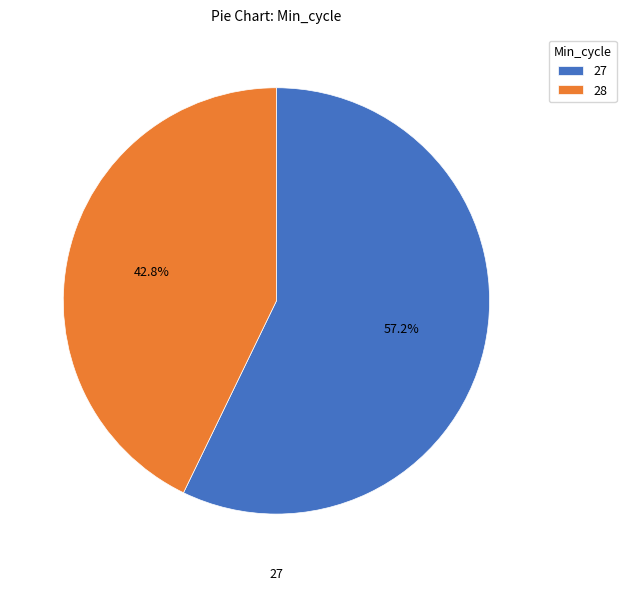

Rank the categories by value from lowest to highest.

28, 27